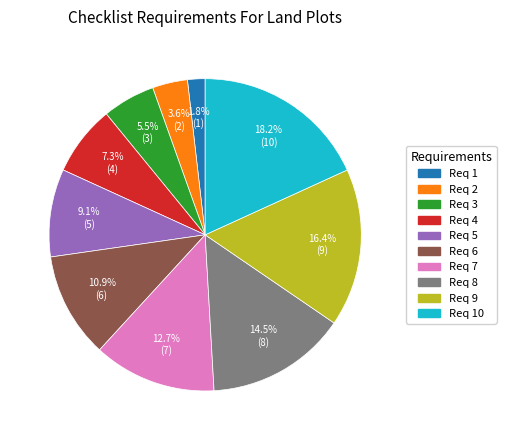

How much of the chart is everything except Req 3?

94.5%